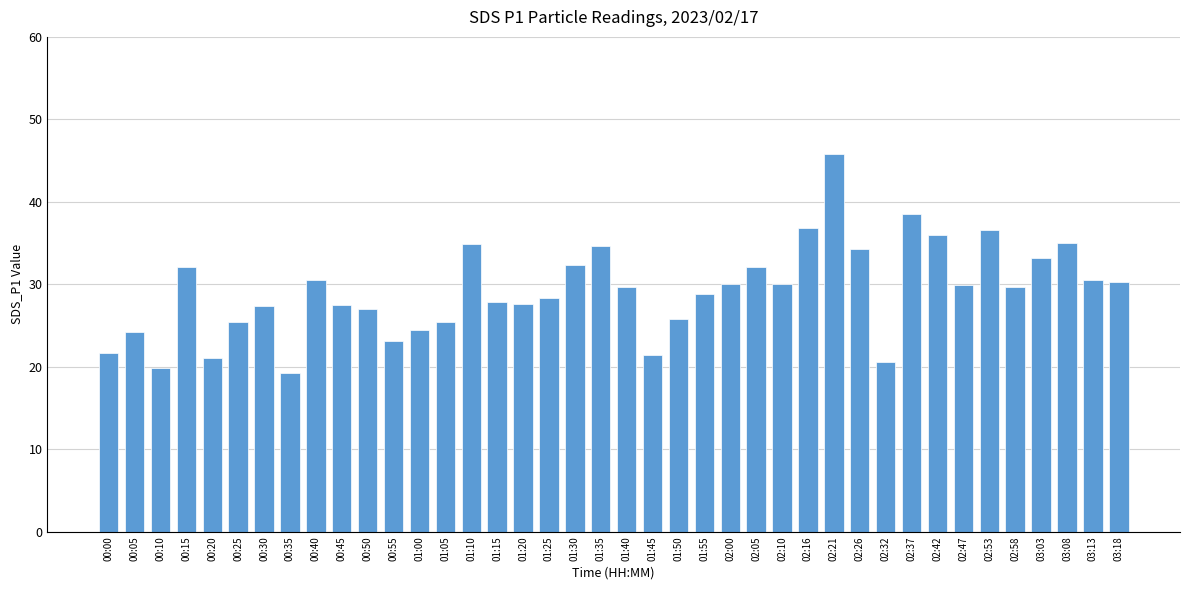

What is the difference between the second highest and minimum values?

19.3